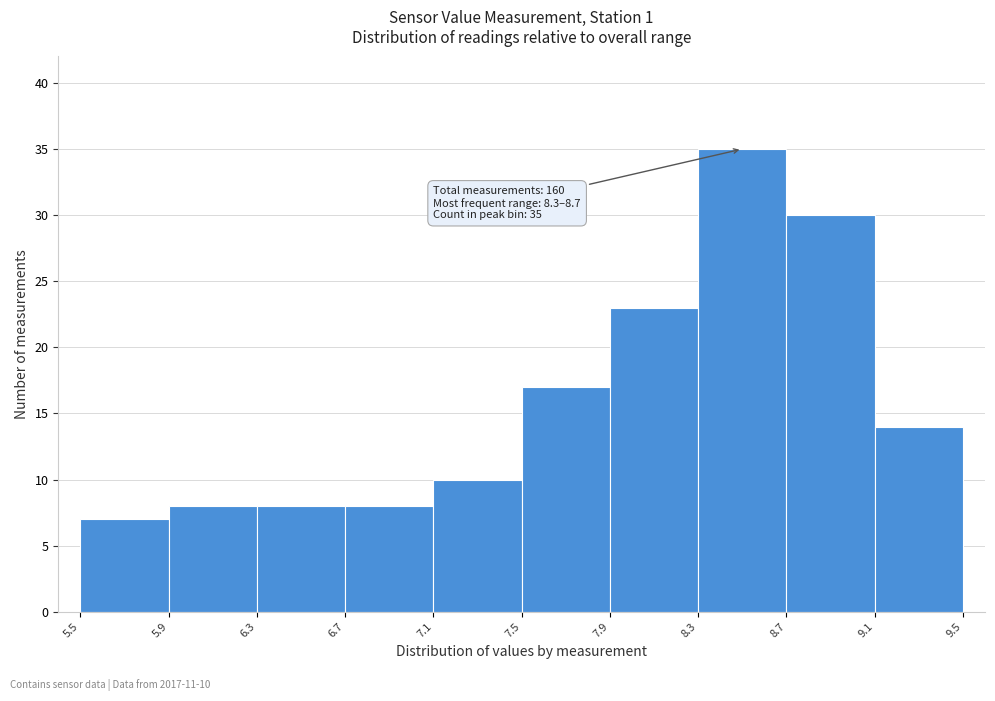

Over which range of the x-axis is the bar tallest?

8.3 to 8.7